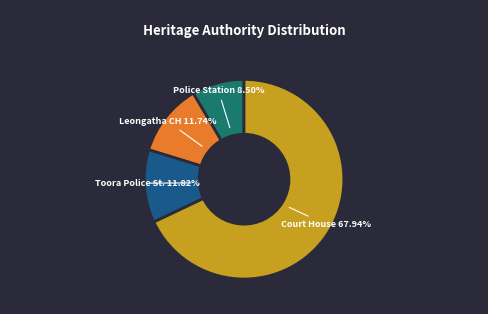

Which category has the smallest portion of the pie?

Police Station